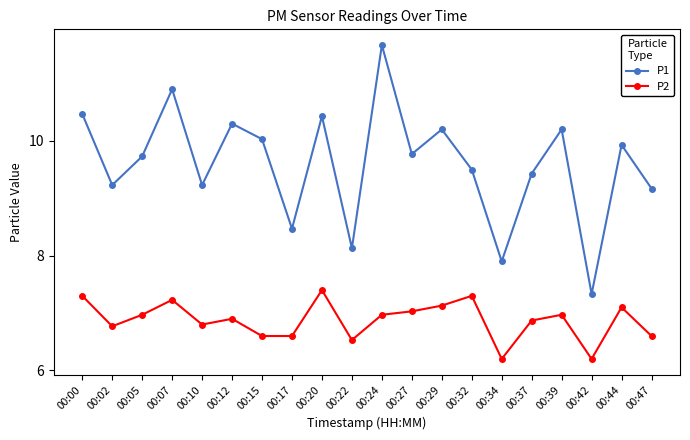

True or false: P1 and P2 cross at least once.

False